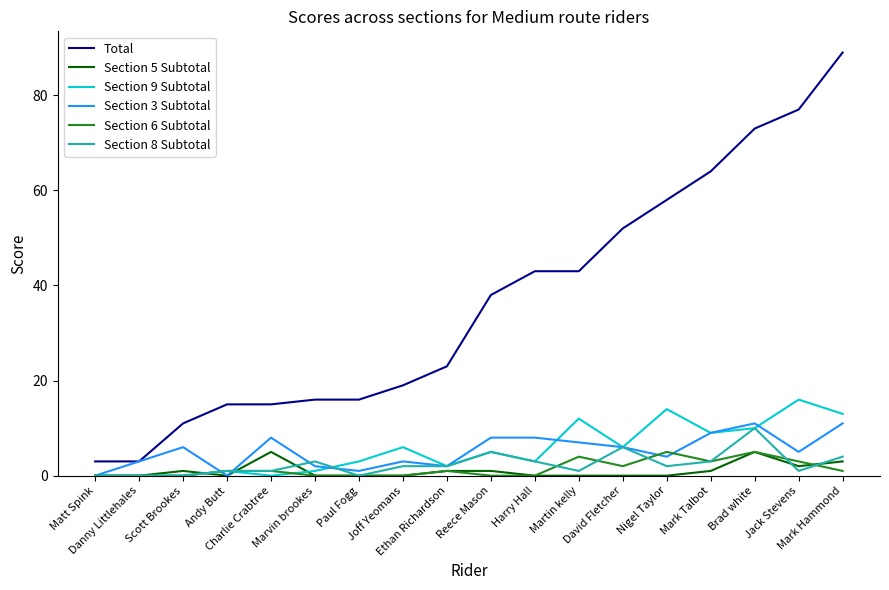

At which label does Section 9 Subtotal first exceed 5?

Joff Yeomans